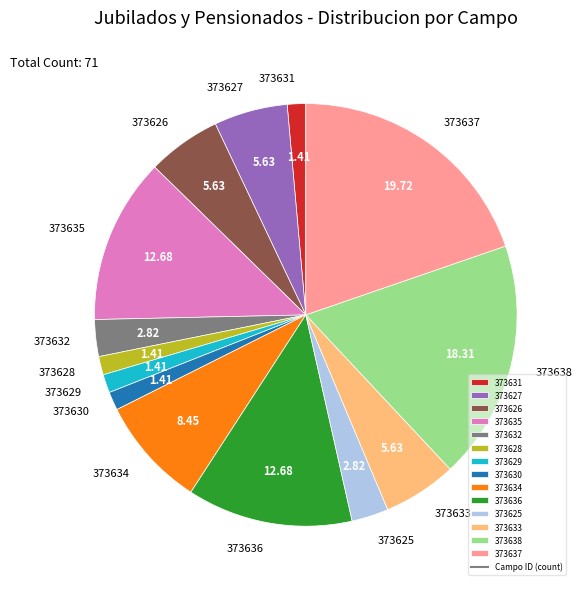

Combined, do 373627 and 373628 account for over 50%?

No